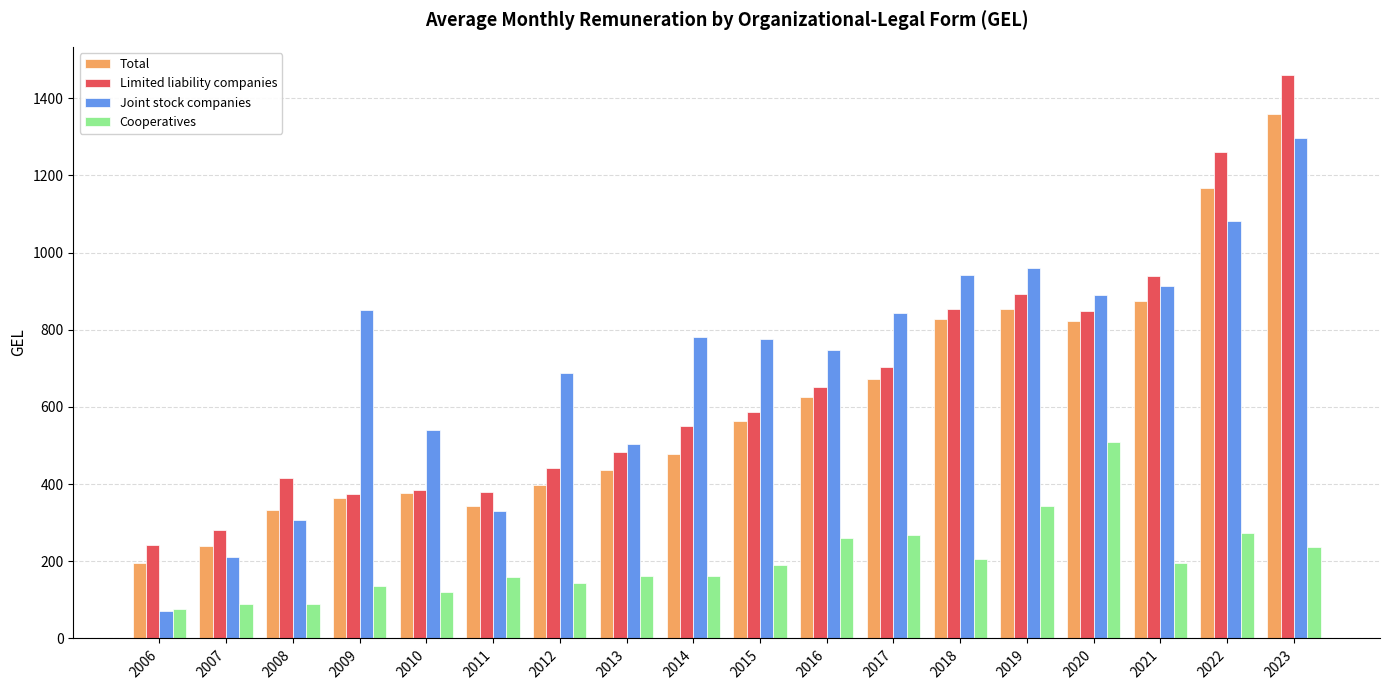

What is the sum of all Total values?

10935.6